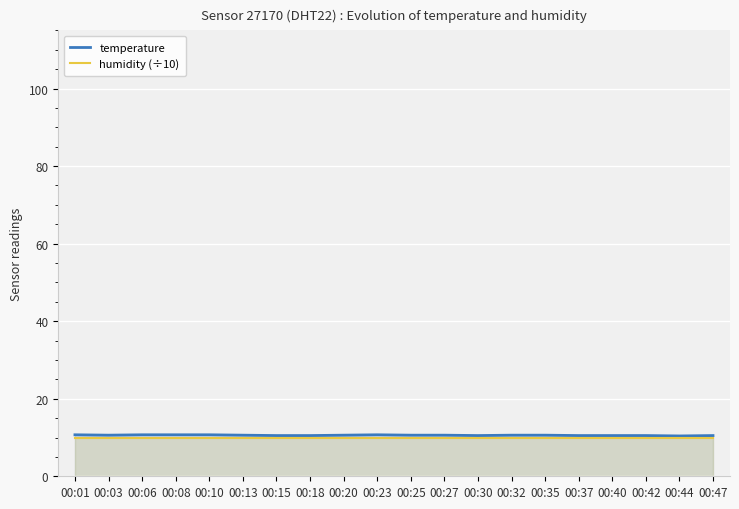

What is the value of the humidity (÷10) point at the 18th from the left?

10.0